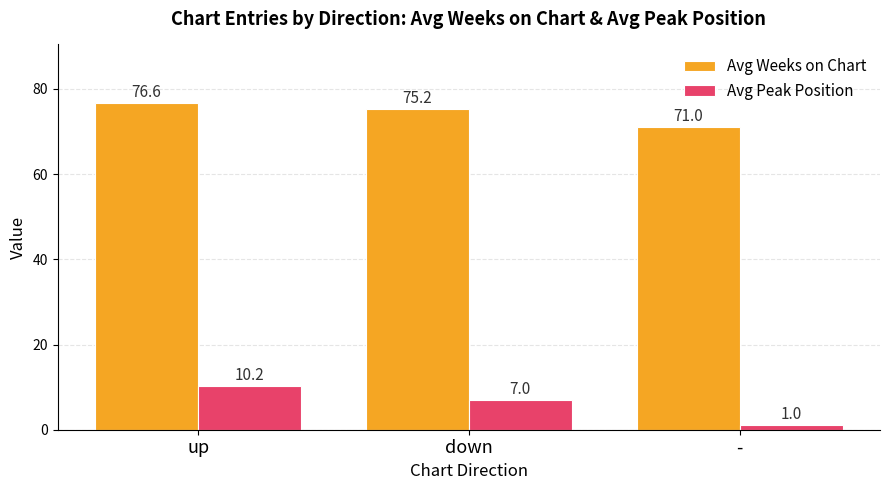

At which category is the sum across all series the highest?

up